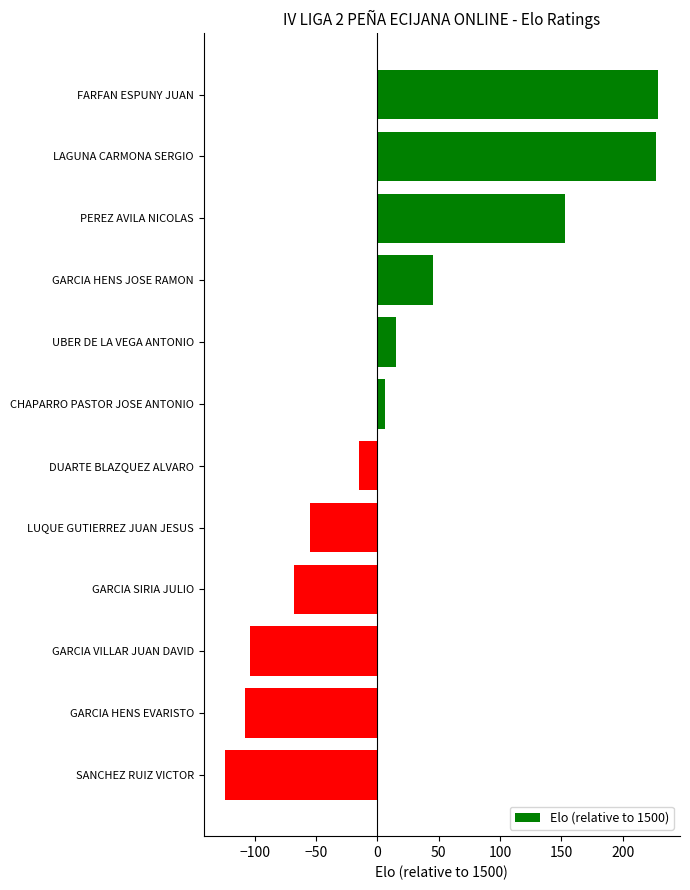

The value at SANCHEZ RUIZ VICTOR is -124. True or false?

True